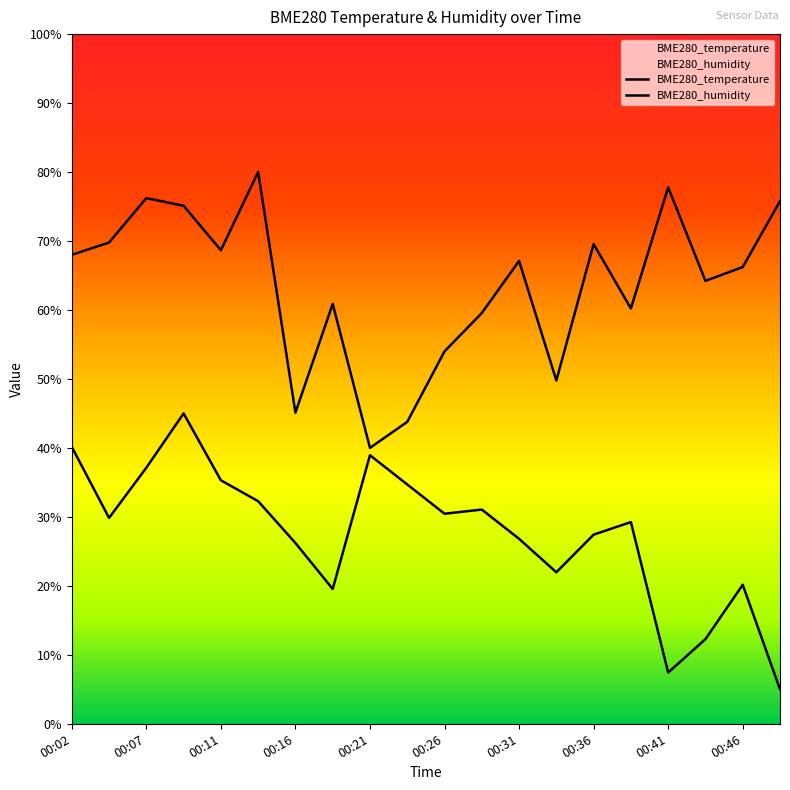

True or false: BME280_temperature and BME280_humidity cross at least once.

False